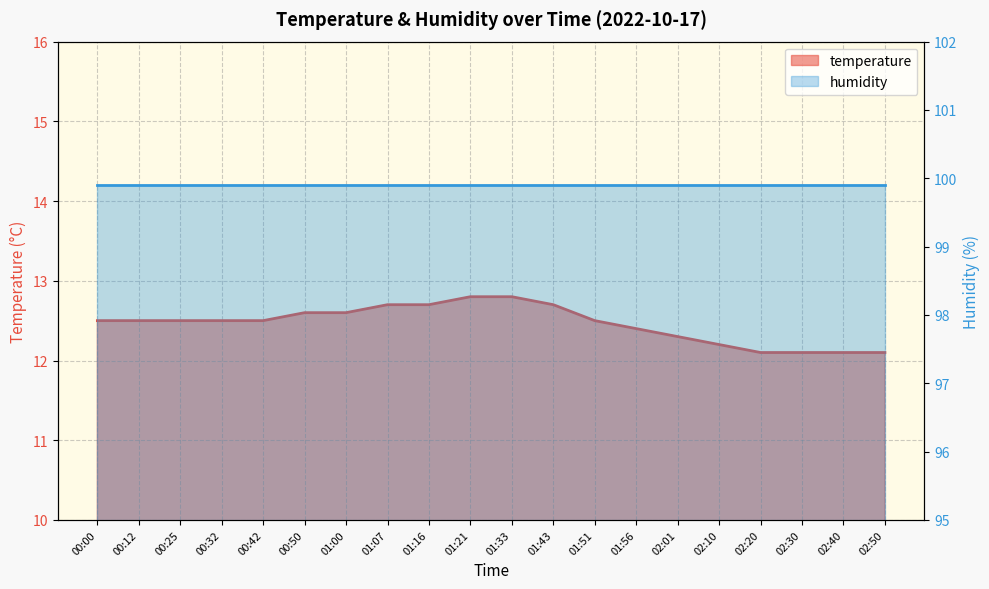

What is the minimum value shown in the chart?

12.1